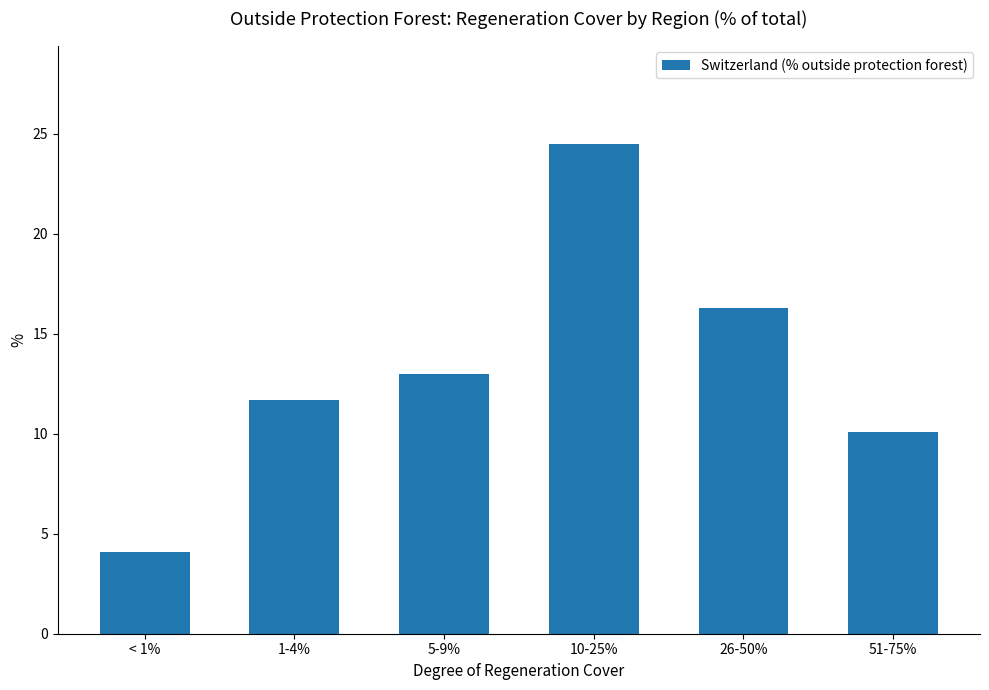

What is the greatest value displayed?

24.5